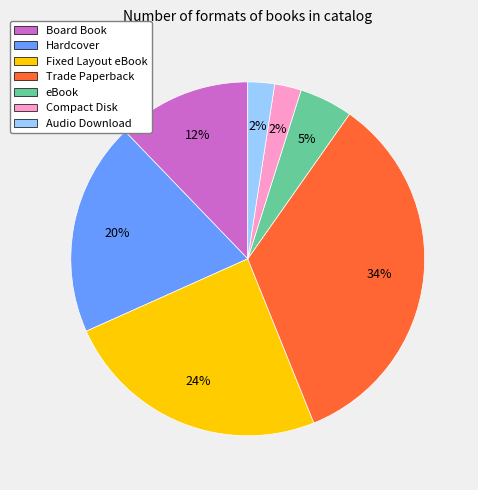

How many segments does this pie chart have?

7